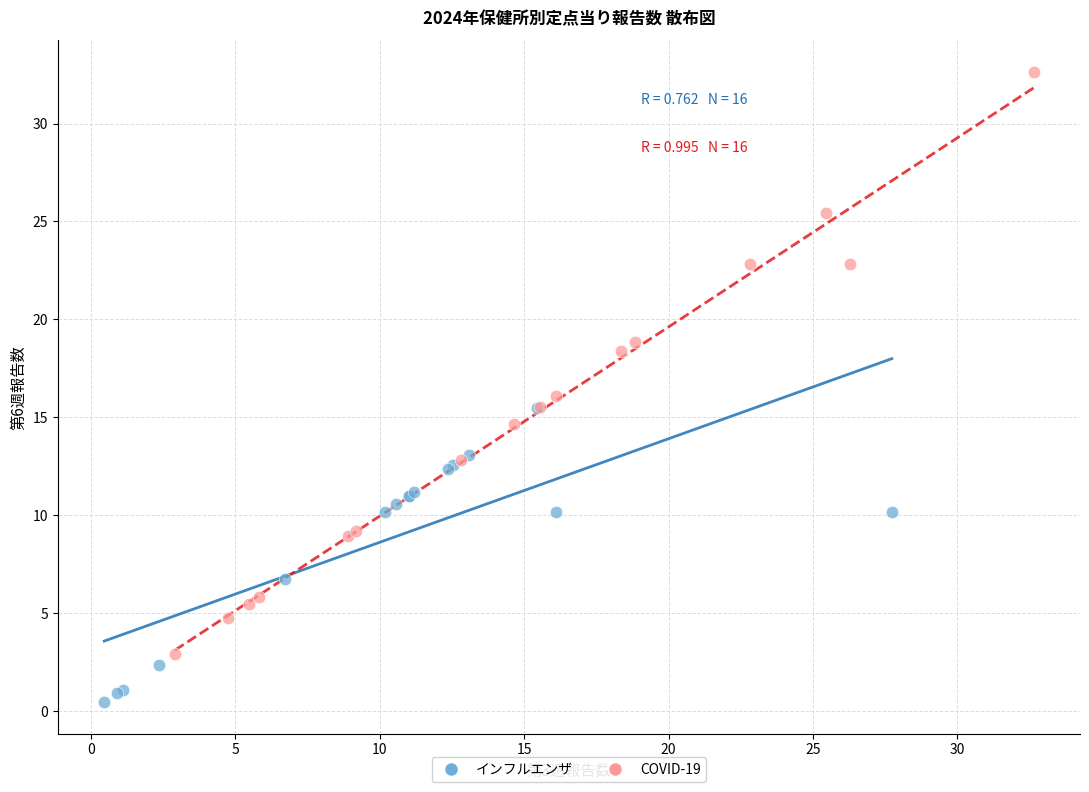

Which series contains the highest Y value?

COVID-19